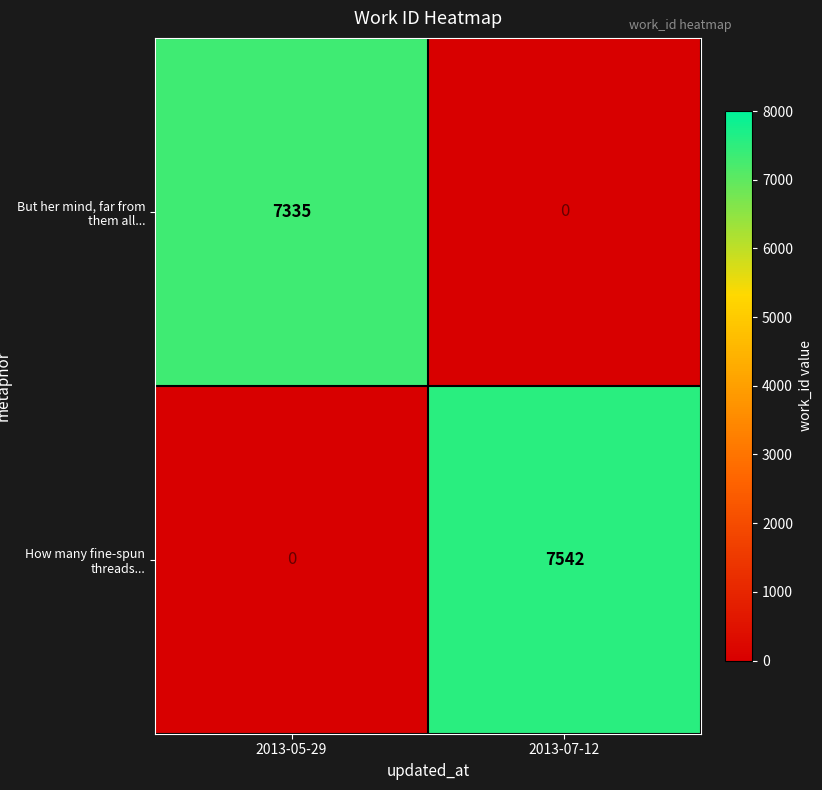

What is the spread (max minus min) of values at 2013-07-12?

7542